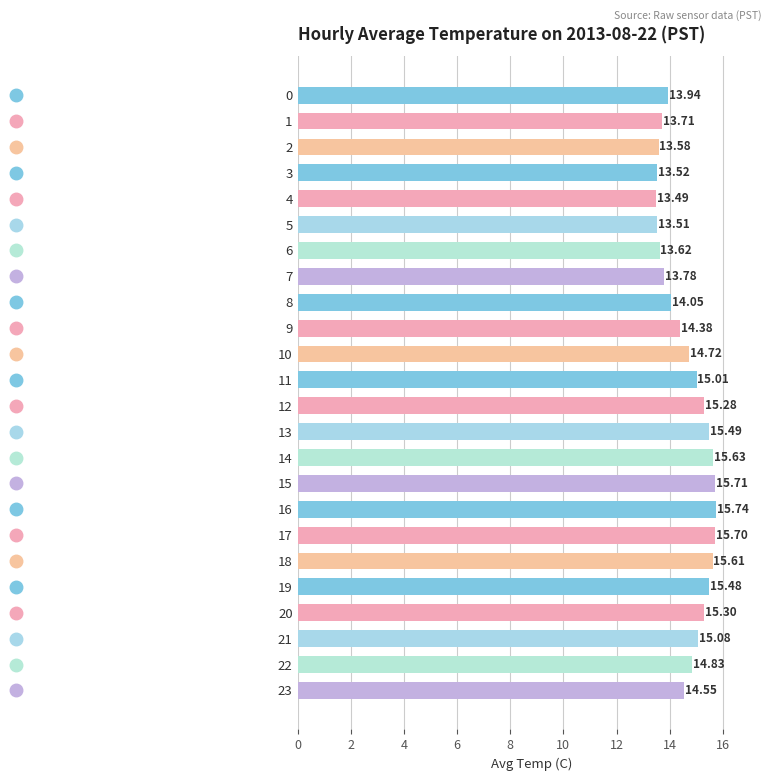

Is it true that the value at 16 is 7.2?

False